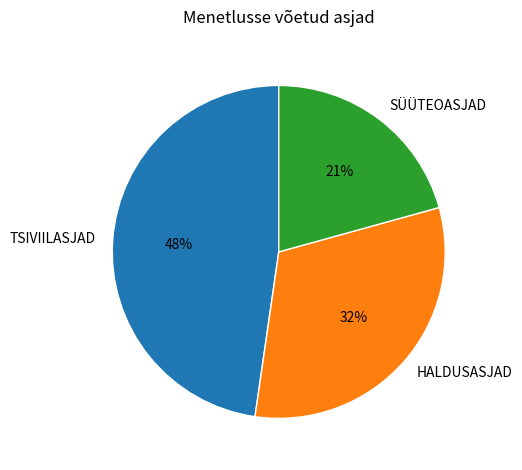

What is the smallest slice in the pie chart?

SÜÜTEOASJAD